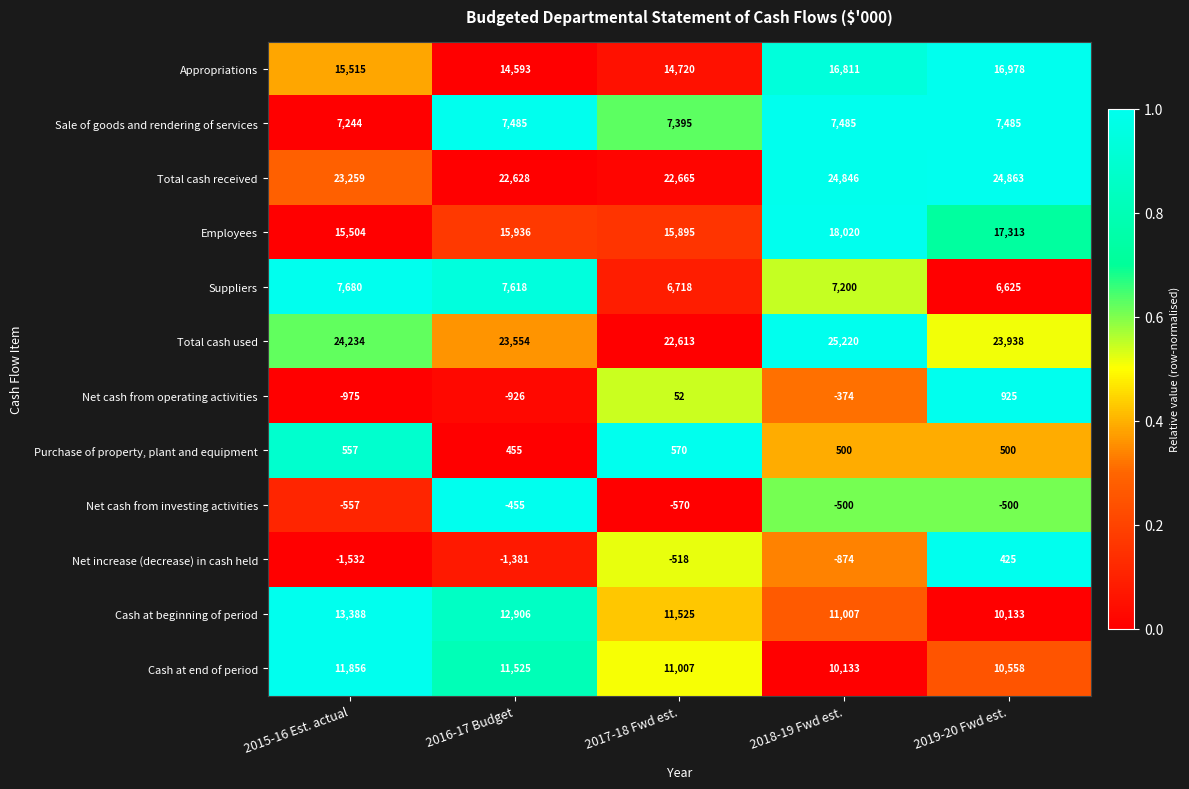

What is the difference between the maximum and second lowest values in the Suppliers series?

962